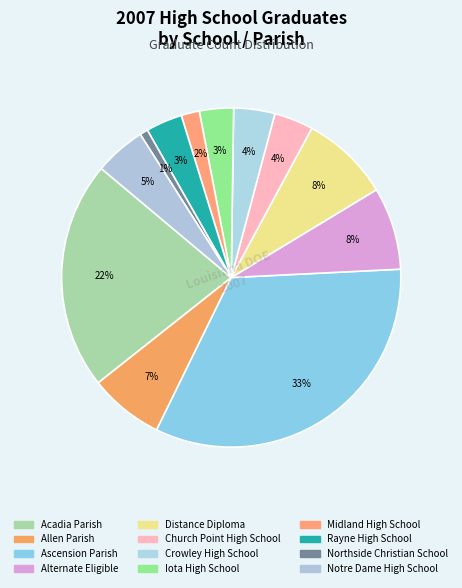

What is the change in value from Acadia Parish to Northside Christian School?

-568